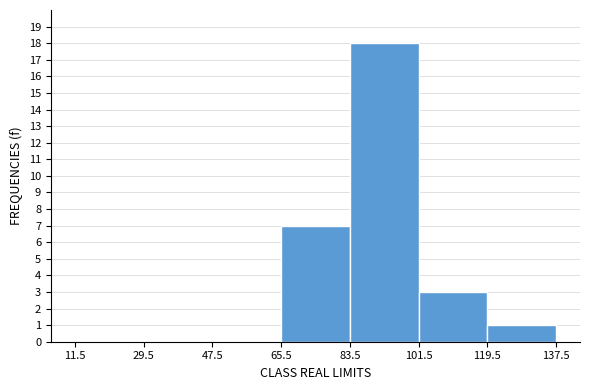

Reading left to right, list every bar in this chart as the range it spans on the x-axis followed by its height. The values are not printed on the chart, so give them approximately, as read against the axis.

11.5 to 29.5: 0
29.5 to 47.5: 0
47.5 to 65.5: 0
65.5 to 83.5: 7
83.5 to 101.5: 18
101.5 to 119.5: 3
119.5 to 137.5: 1